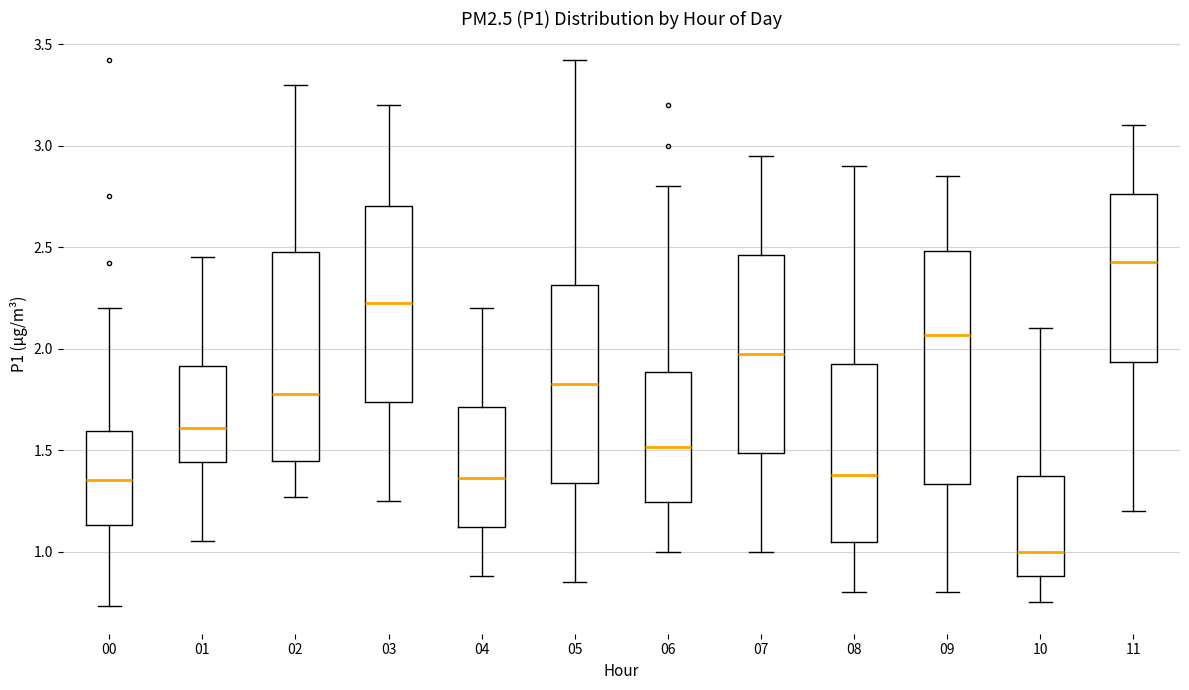

Which box's median line is the highest?

11